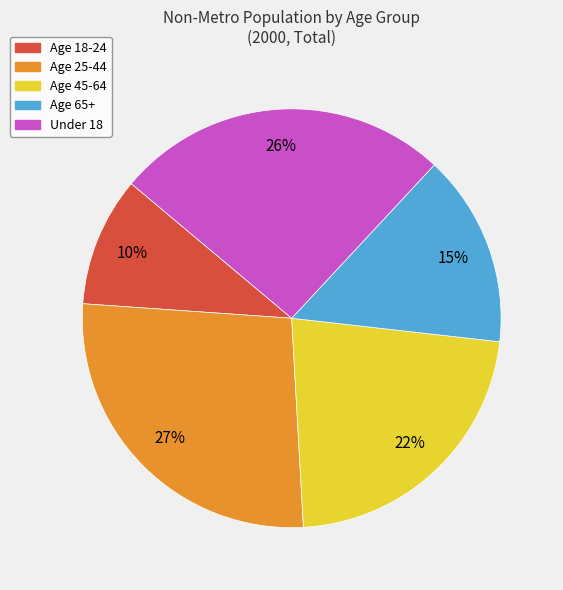

The Age 25-44 slice represents 20% of the pie. True or false?

False